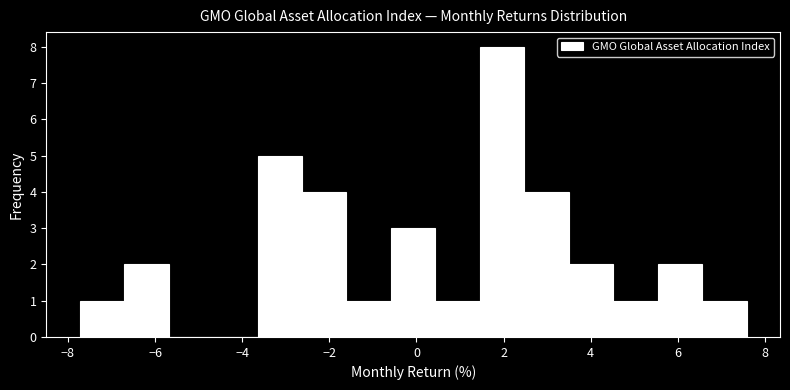

Reading left to right, transcribe this chart: for each bar, give the range it covers on the x-axis and its height. Neither the bar edges nor the heights are printed on the chart, so give them approximately, as read against the axes.

-7.8 to -6.8: 1
-6.8 to -5.6: 2
-5.6 to -4.6: 0
-4.6 to -3.6: 0
-3.6 to -2.6: 5
-2.6 to -1.6: 4
-1.6 to -0.6: 1
-0.6 to 0.4: 3
0.4 to 1.4: 1
1.4 to 2.4: 8
2.4 to 3.4: 4
3.4 to 4.6: 2
4.6 to 5.6: 1
5.6 to 6.6: 2
6.6 to 7.6: 1